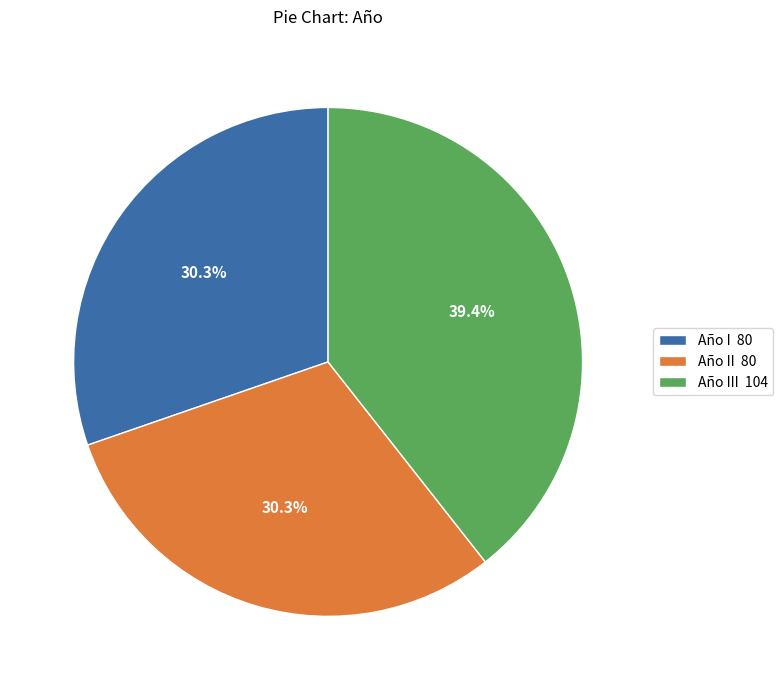

Is there a majority slice in this chart?

No